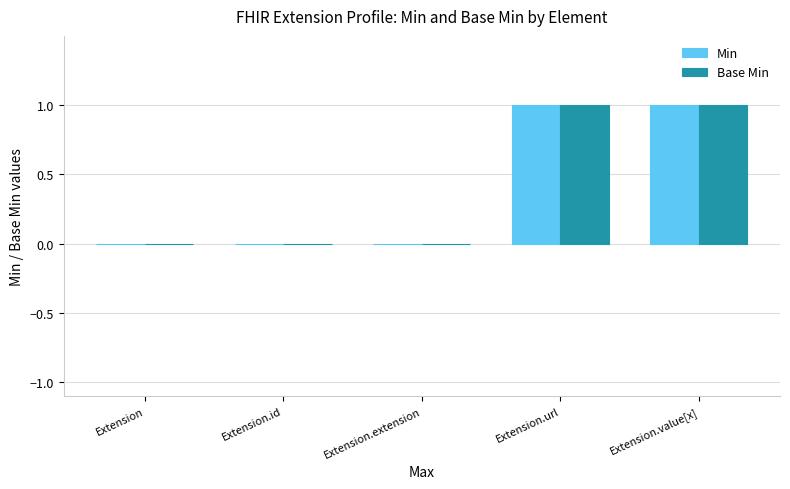

Does the chart contain stacked bars?

No